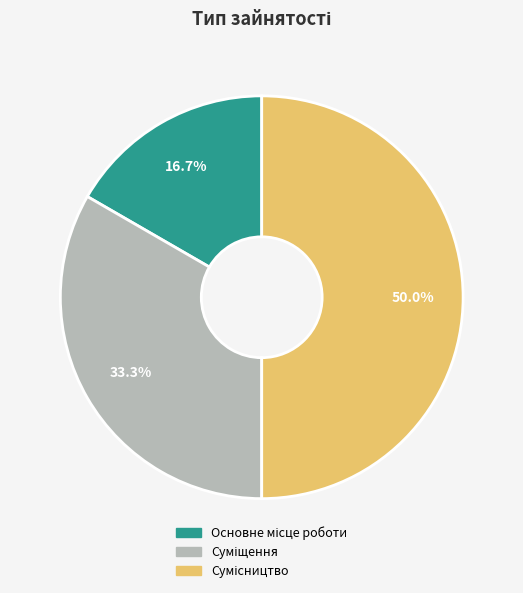

Does Сумісництво represent more than half of the total?

No